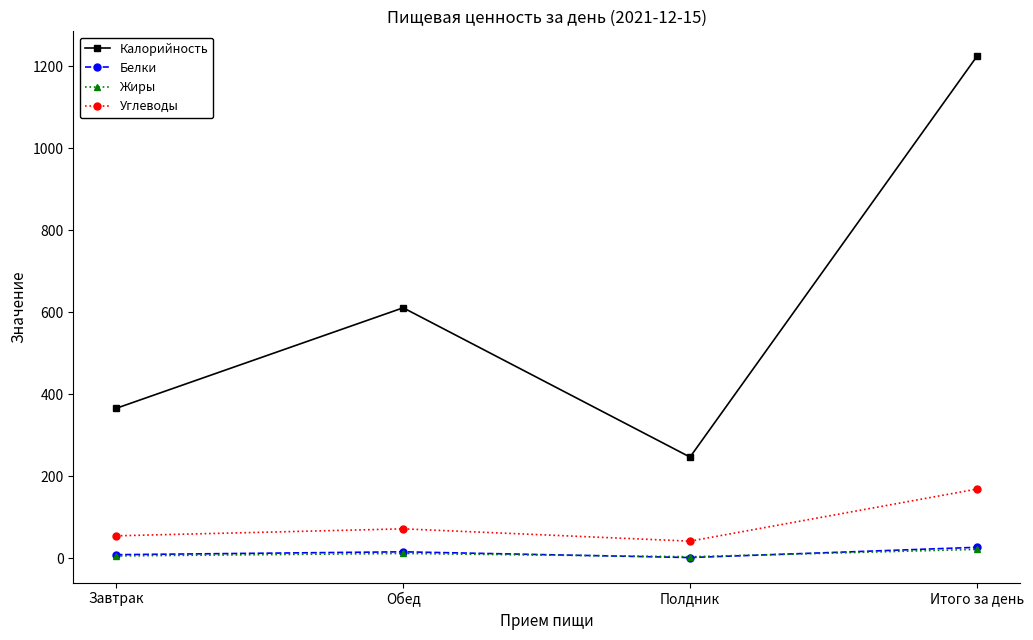

Which category has the highest value in the Белки series?

Итого за день